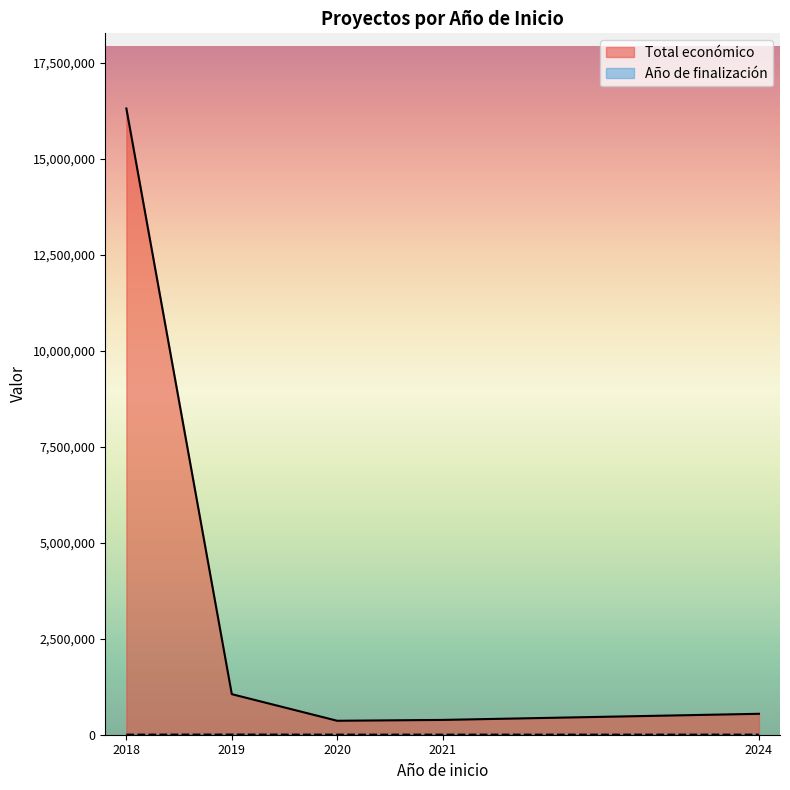

What is the difference between the Total económico values at 2018 and 2020?

15939721.1